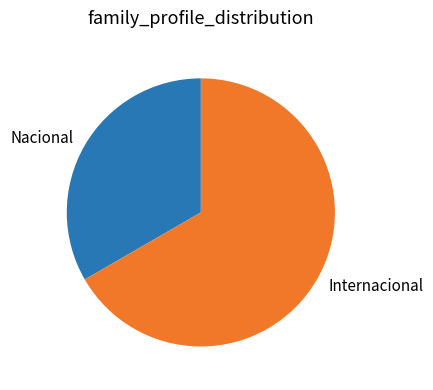

Which category has the biggest portion of the pie?

Internacional